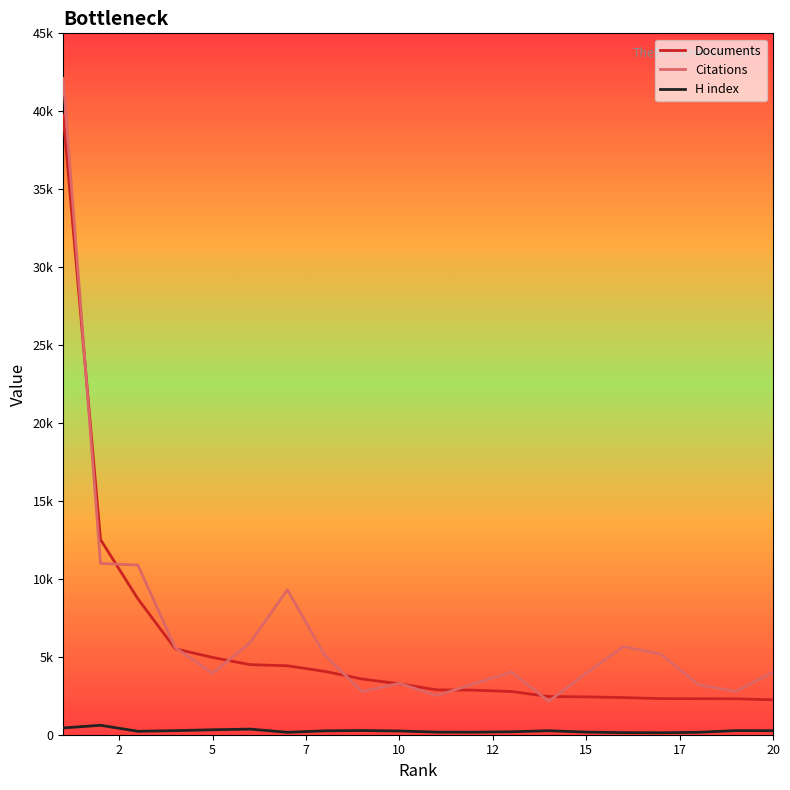

Reading left to right, what are all the values shown in this chart?

Documents: 39753	12519	8720	5512	4956	4496	4424	4064	3574	3266	2878	2859	2772	2450	2428	2381	2318	2310	2305	2238
Citations: 42103	10987	10884	5583	3951	5888	9296	5105	2768	3296	2513	3272	4016	2151	3943	5657	5164	3212	2776	4013
H index: 435	606	220	261	318	361	154	249	269	240	166	161	189	256	168	134	127	154	264	259